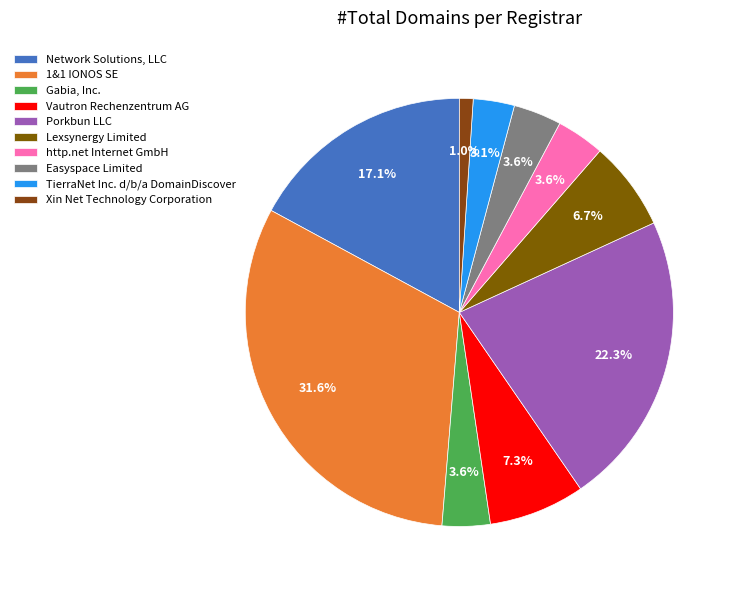

To the nearest percent, what is the difference between the Porkbun LLC and 1&1 IONOS SE slice percentages?

9%